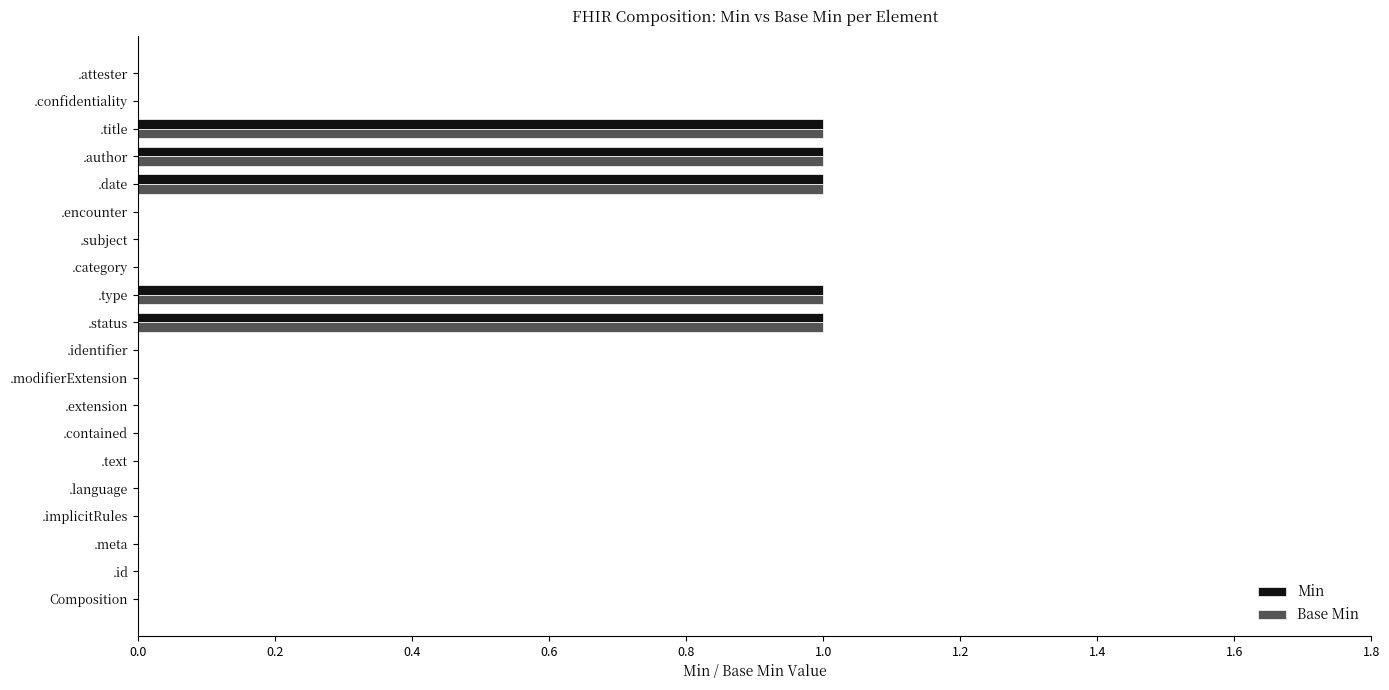

Is it true that Base Min equals 1 at .type?

True